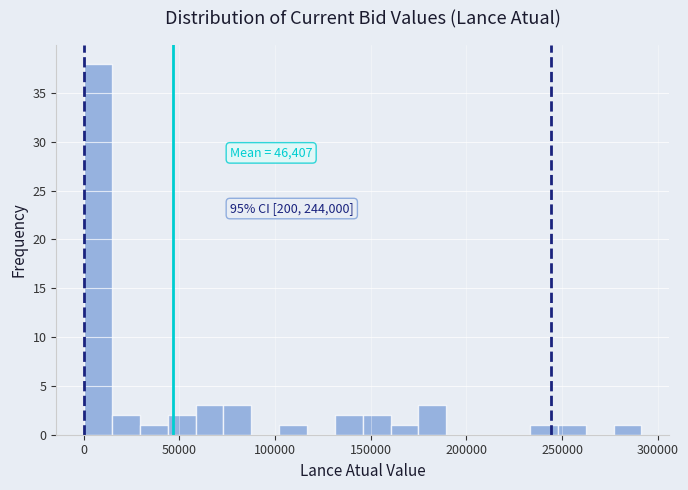

Read against the x-axis, roughly where is the centre of the tallest bar?

5000